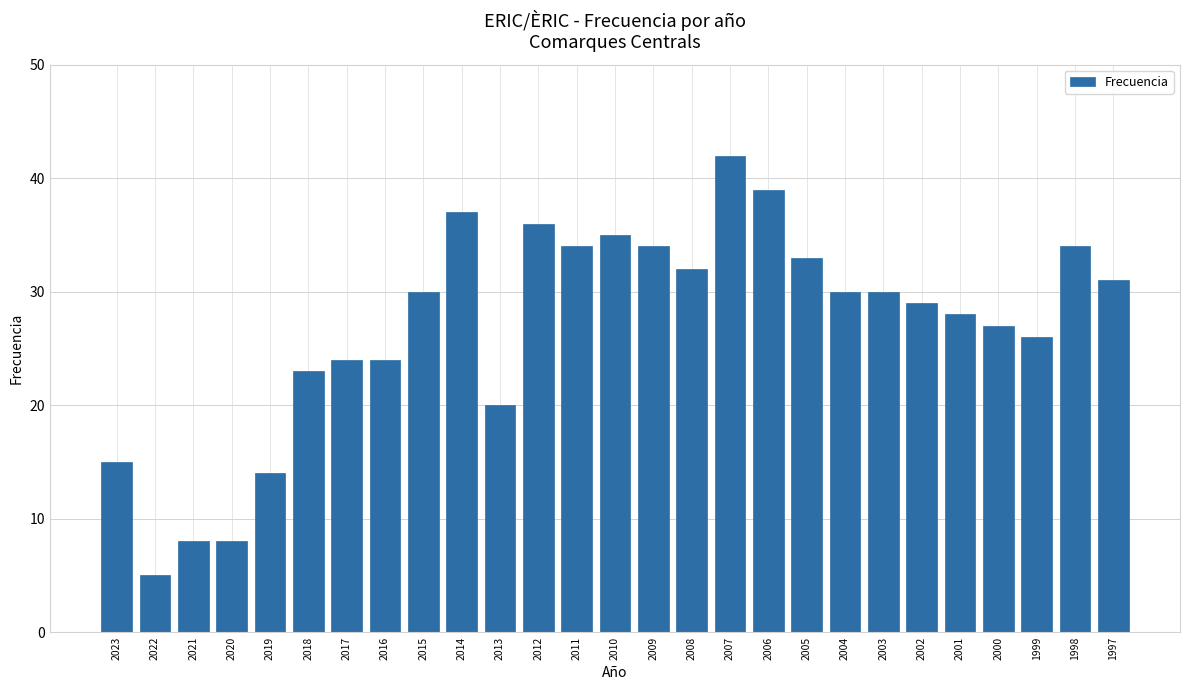

What is the average value?

27